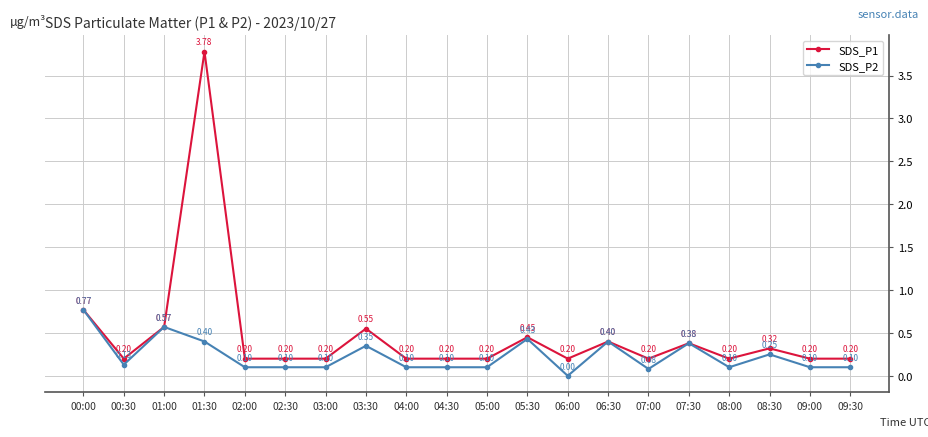

Between 01:30 and 07:00, which series saw the biggest shift?

SDS_P1